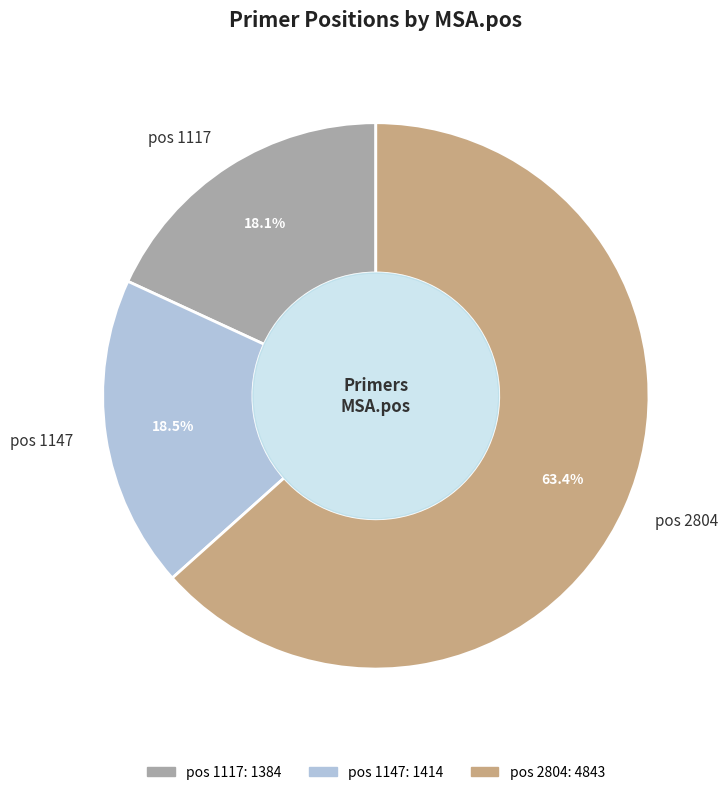

Count the number of slices in the pie.

3